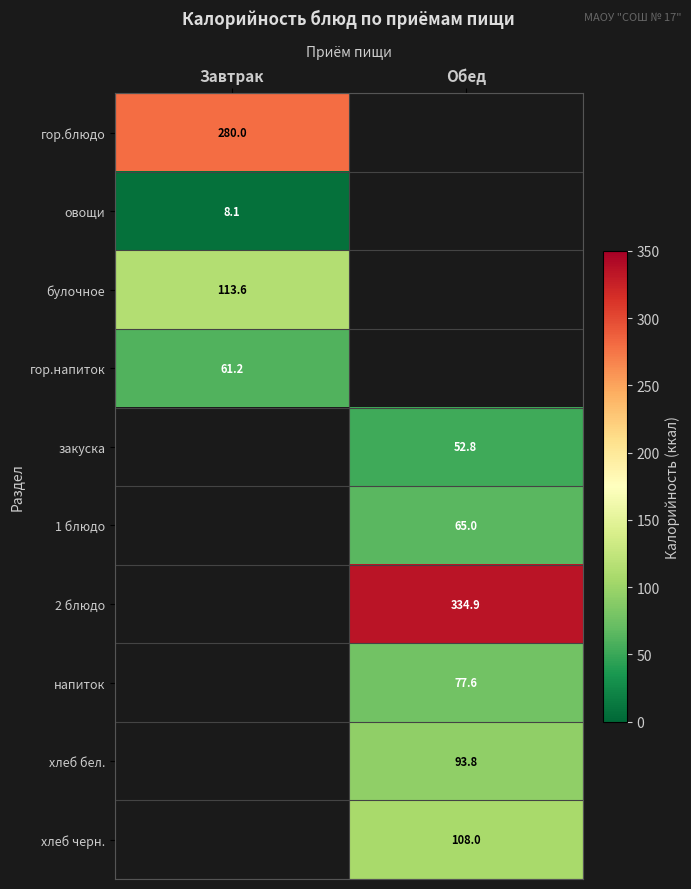

How many series are shown in this chart?

10